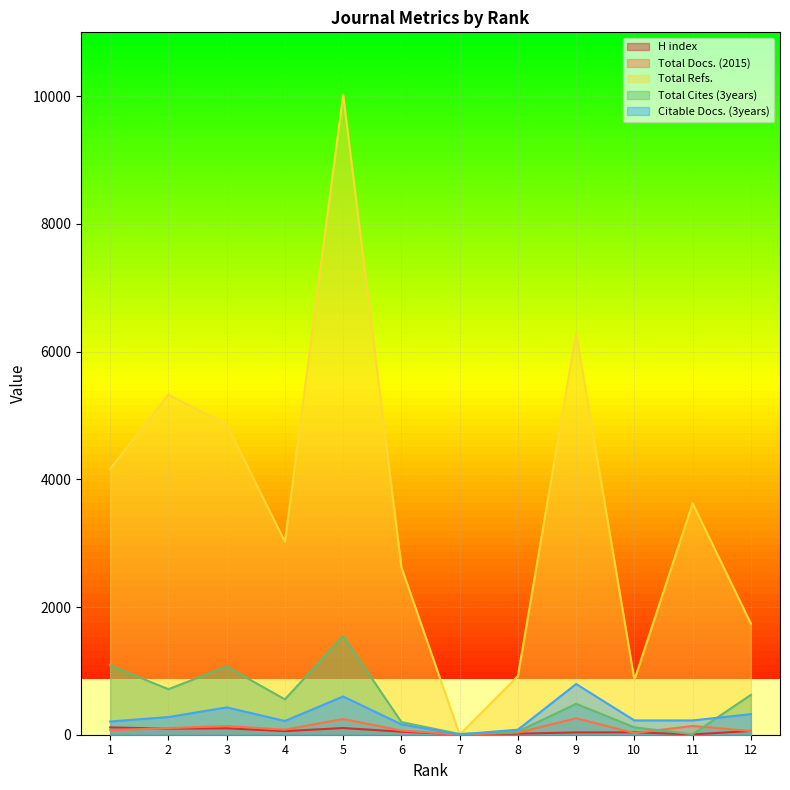

True or false: Total Docs. (2015) and H index intersect in this chart.

True